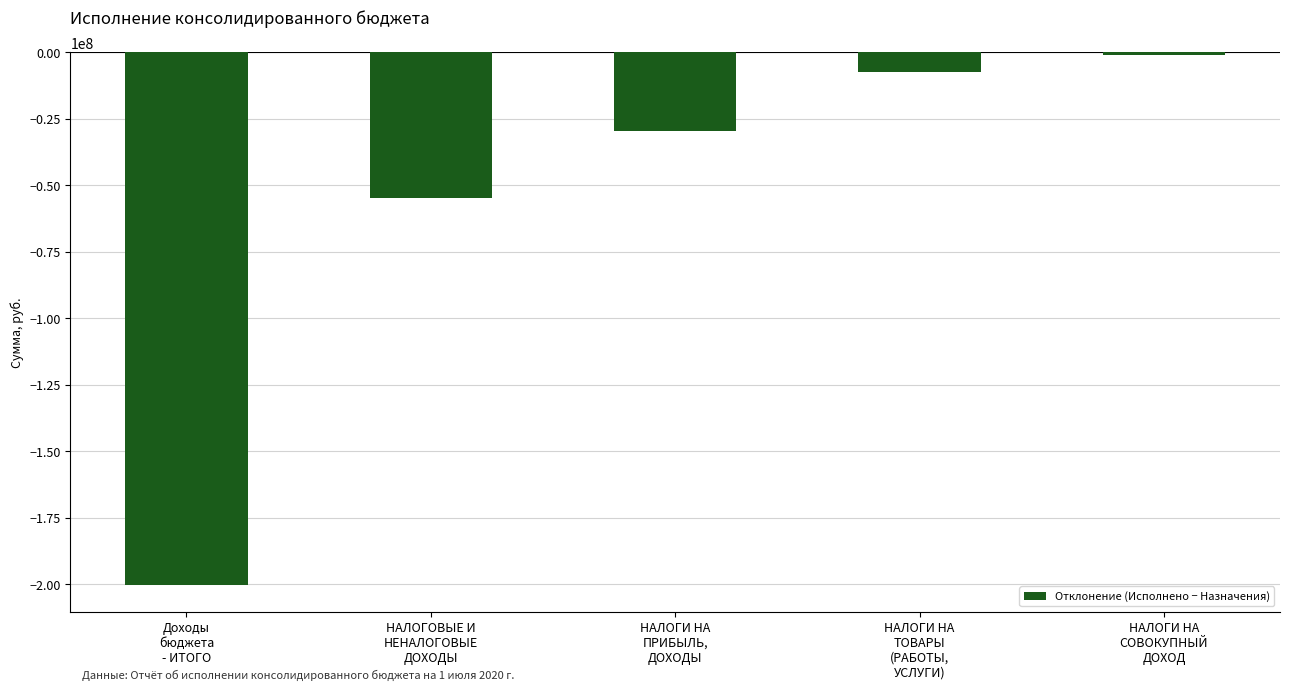

How many data points are above -29405082?

2